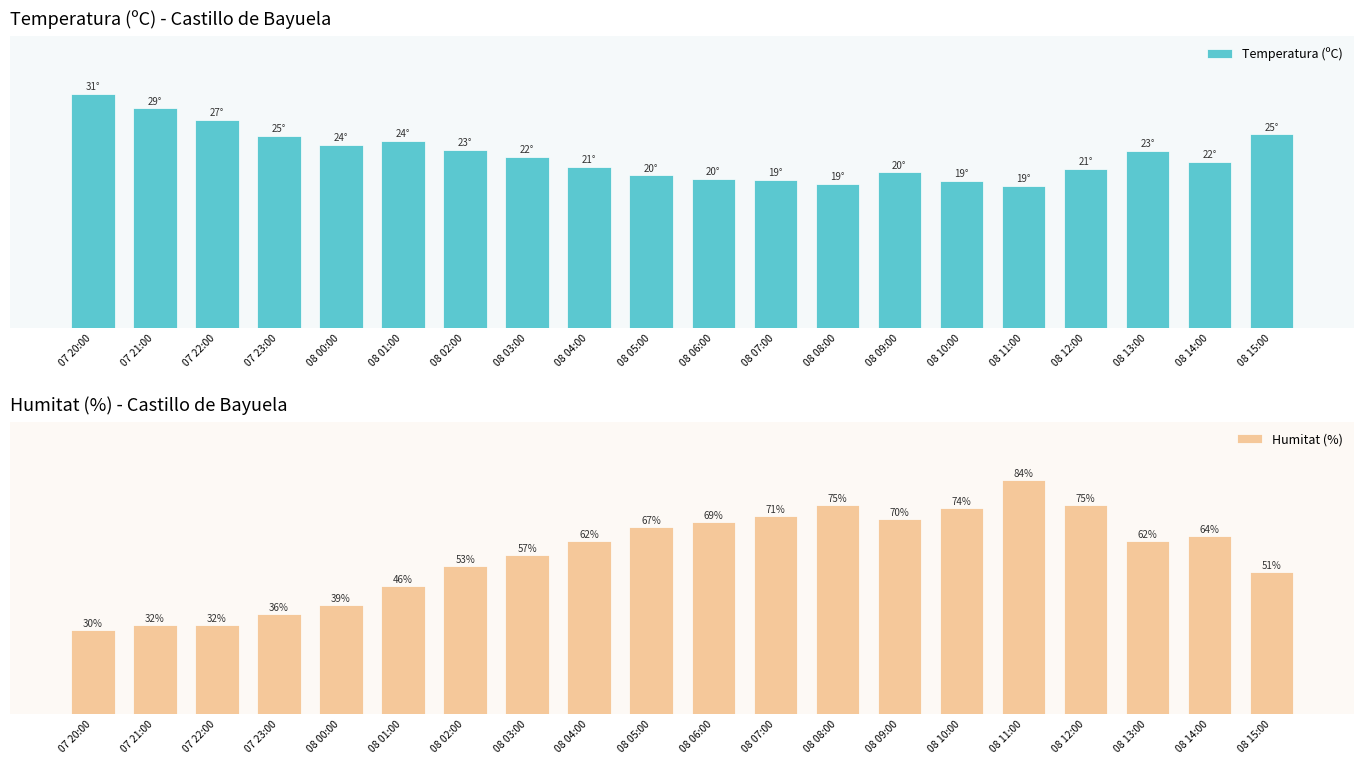

Are the bars grouped side by side (vs. stacked)?

Yes